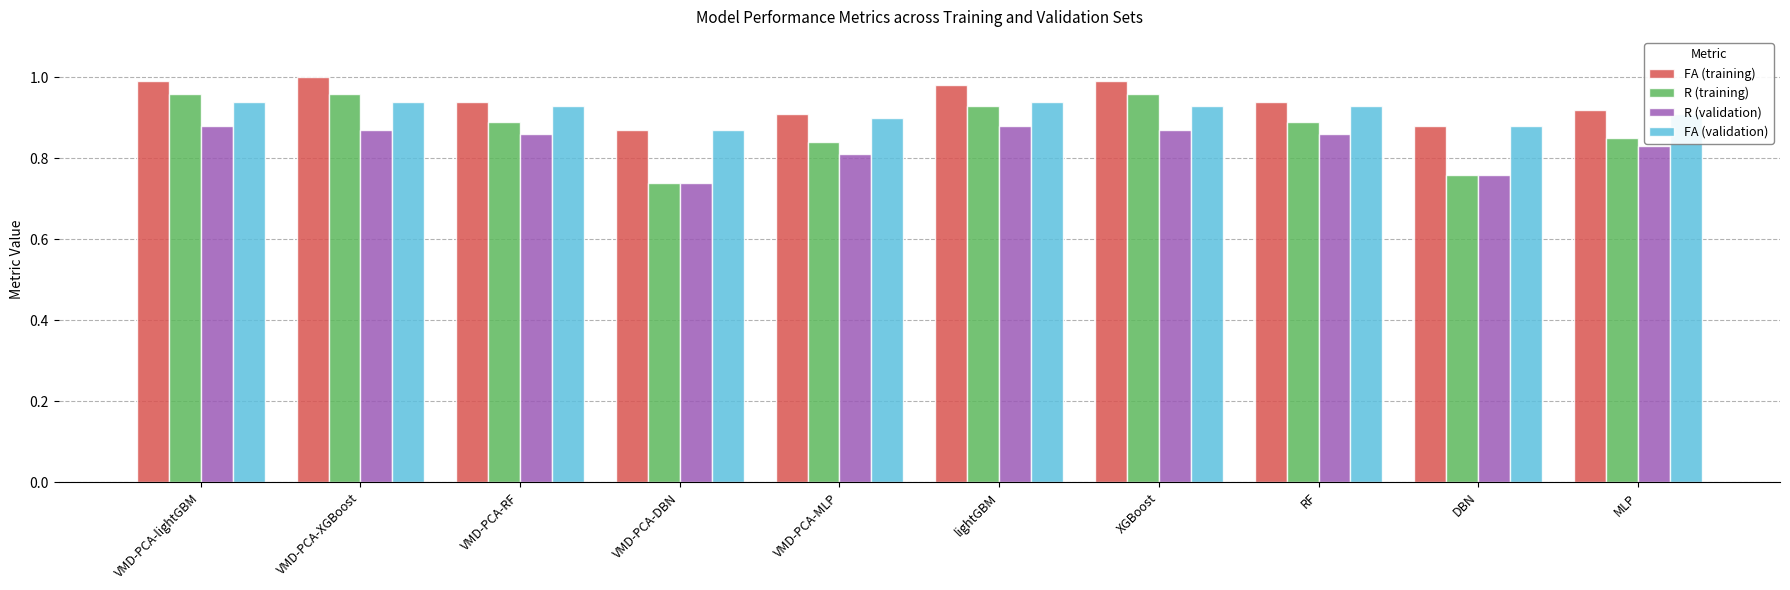

Is it true that R (training) equals 0.8 at VMD-PCA-MLP?

True